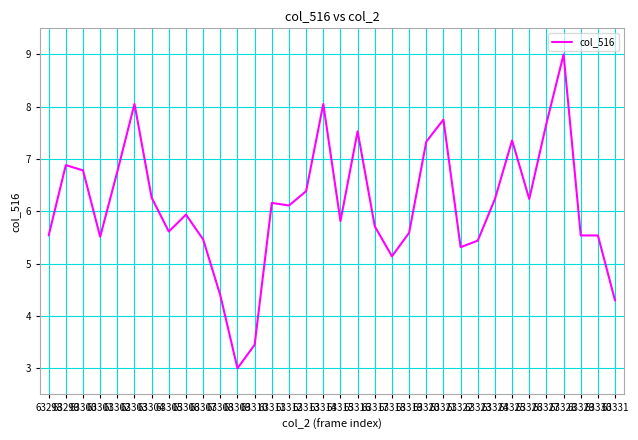

What is the maximum value shown in the chart?

9.0